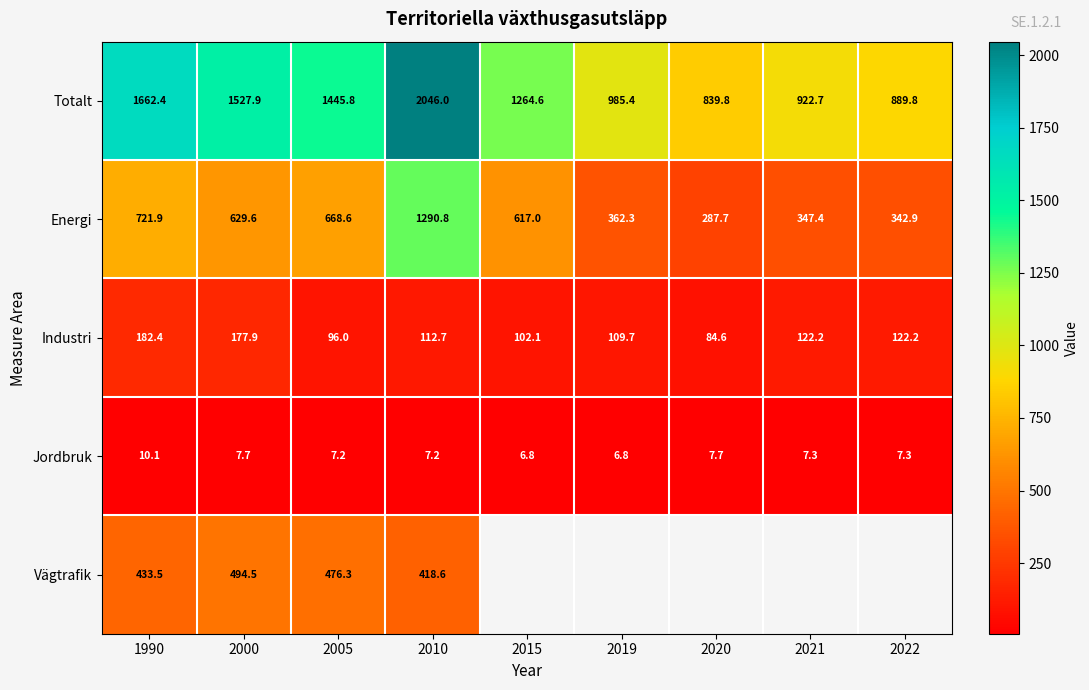

True or false: Totalt has a value of 839.8 at 2020.

True